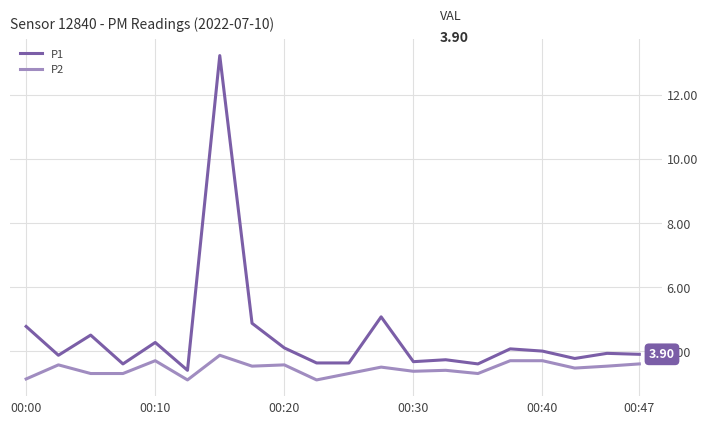

True or false: P2 and P1 intersect in this chart.

False